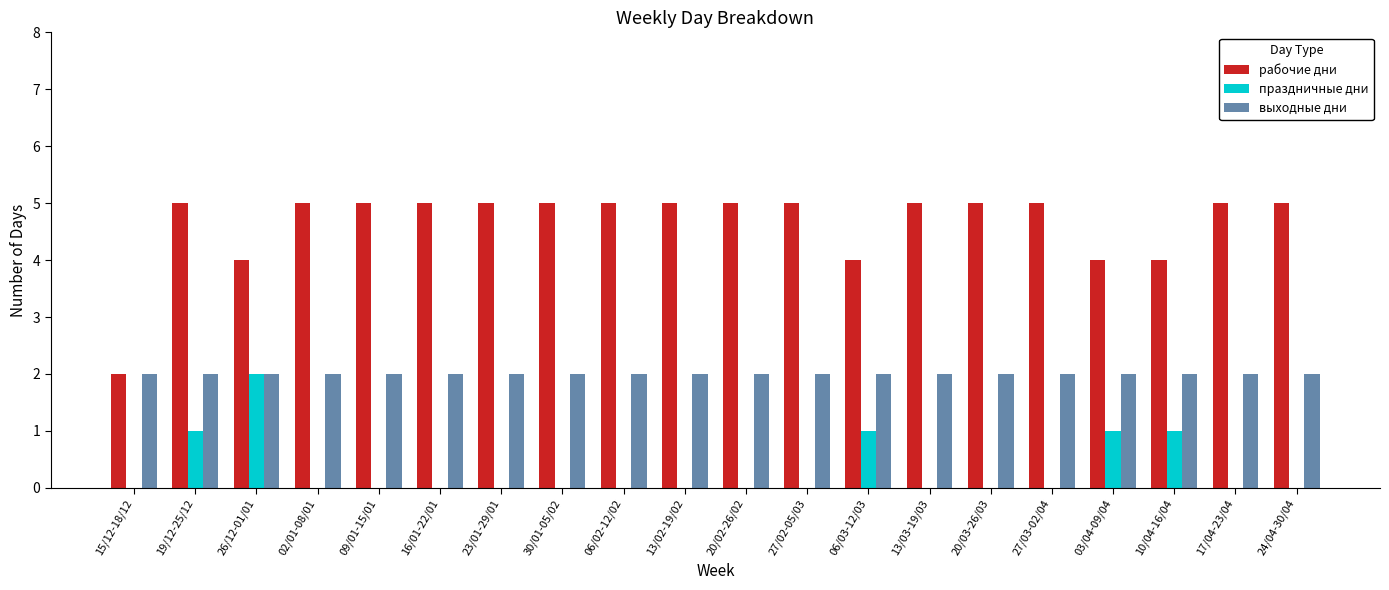

Does the chart contain stacked bars?

No